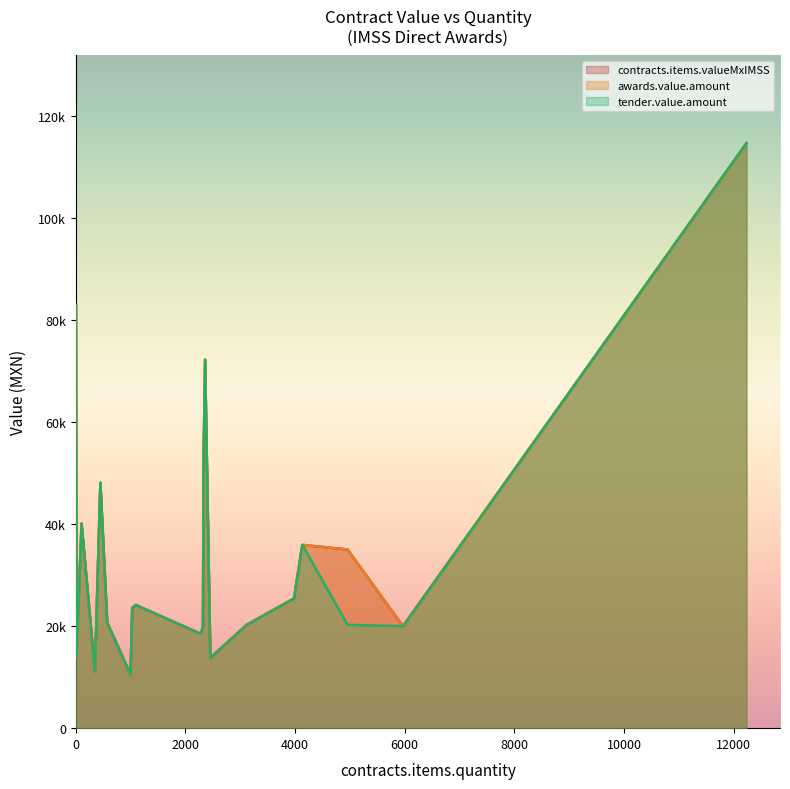

Reading left to right, transcribe all the data shown in this chart.

contracts.items.valueMxIMSS: 2333=53425.7	4958=35053.1	3120=20280.0	2456=13802.7	4133=35957.1	1095=24166.7	2321=19937.4	2283=18492.3	3982=25445.0	450=48141.0	575=20700.0	350=11147.5	1000=10530.0	12234=114754.9	13=13858.0	2360=72286.8	5969=19996.2	1031=23609.9	4=82992.0	107=40125.0
awards.value.amount: 2333=53425.7	4958=35053.1	3120=20280.0	2456=13802.7	4133=35957.1	1095=24166.7	2321=19937.4	2283=18492.3	3982=25445.0	450=48141.0	575=20700.0	350=11147.5	1000=10530.0	12234=114754.9	13=13858.0	2360=72286.8	5969=19996.2	1031=23609.9	4=82992.0	107=40125.0
tender.value.amount: 2333=53425.7	4958=20280.0	3120=20280.0	2456=13802.7	4133=35957.1	1095=24166.7	2321=19937.4	2283=18492.3	3982=25445.0	450=48141.0	575=20700.0	350=11147.5	1000=10530.0	12234=114754.9	13=13858.0	2360=72286.8	5969=19996.2	1031=23609.9	4=82992.0	107=40125.0